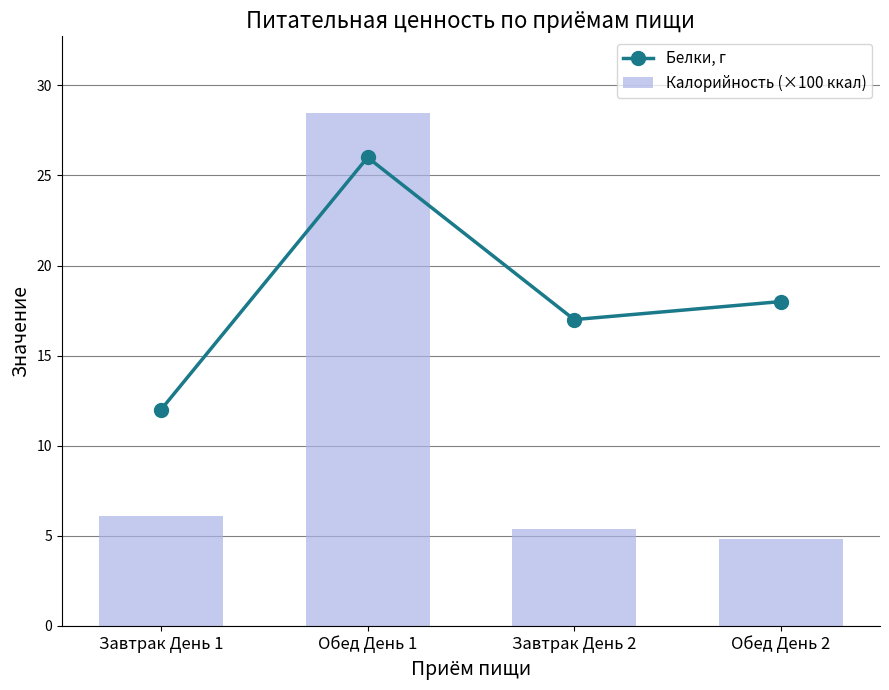

Reading left to right, extract all data points from this chart.

Белки, г: 12.0	26.0	17.0	18.0
Калорийность (×100 ккал): 6.1	28.4	5.4	4.8